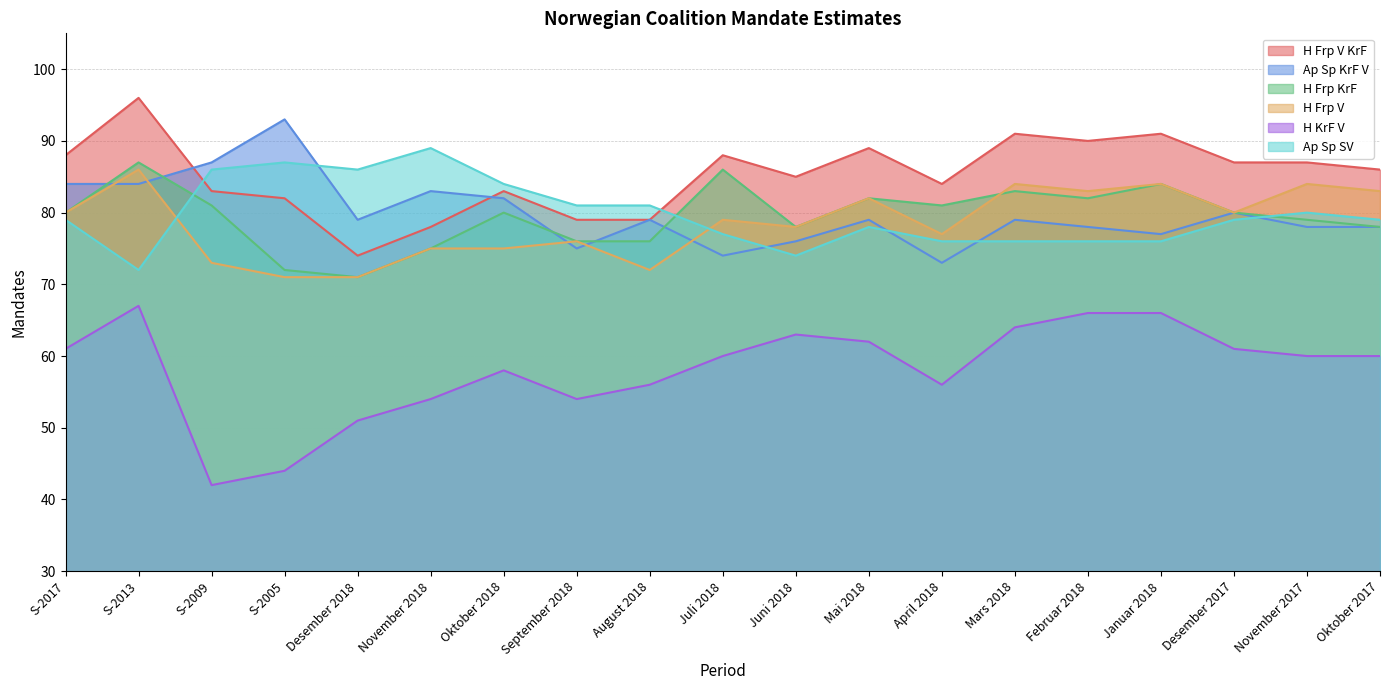

Which series changed the most between S-2009 and November 2018?

H KrF V